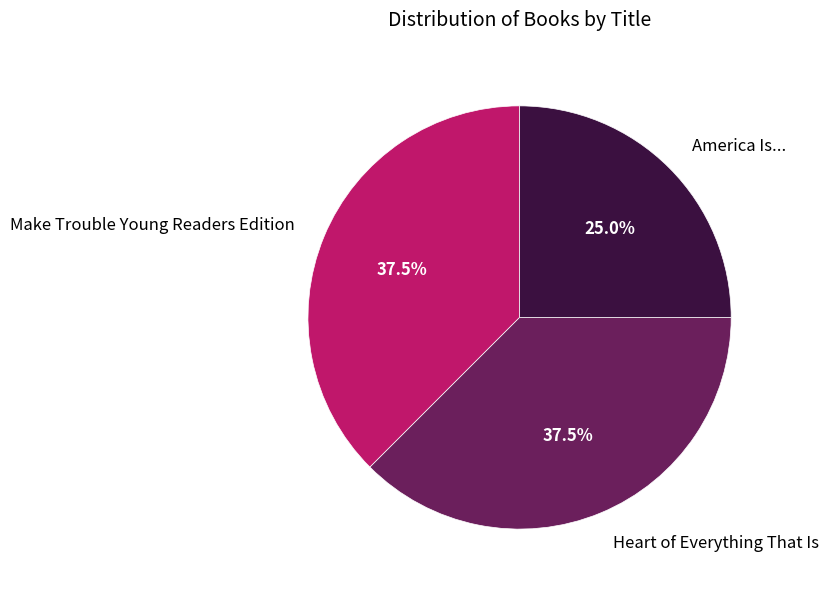

Which slice is the smallest?

America Is...